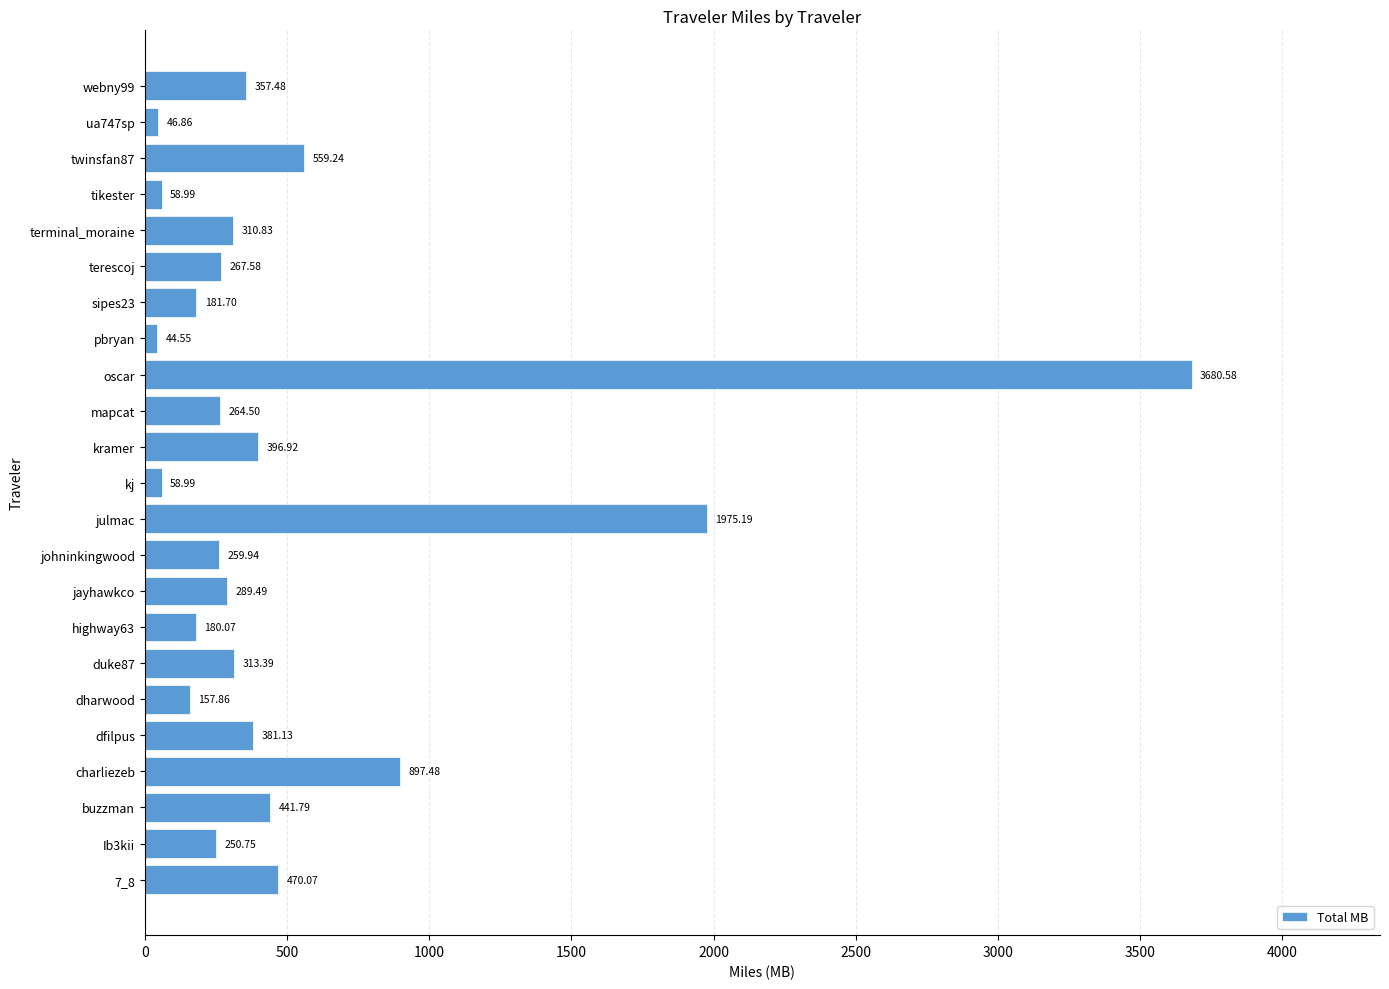

Where is the data nearest to the value 1862?

julmac